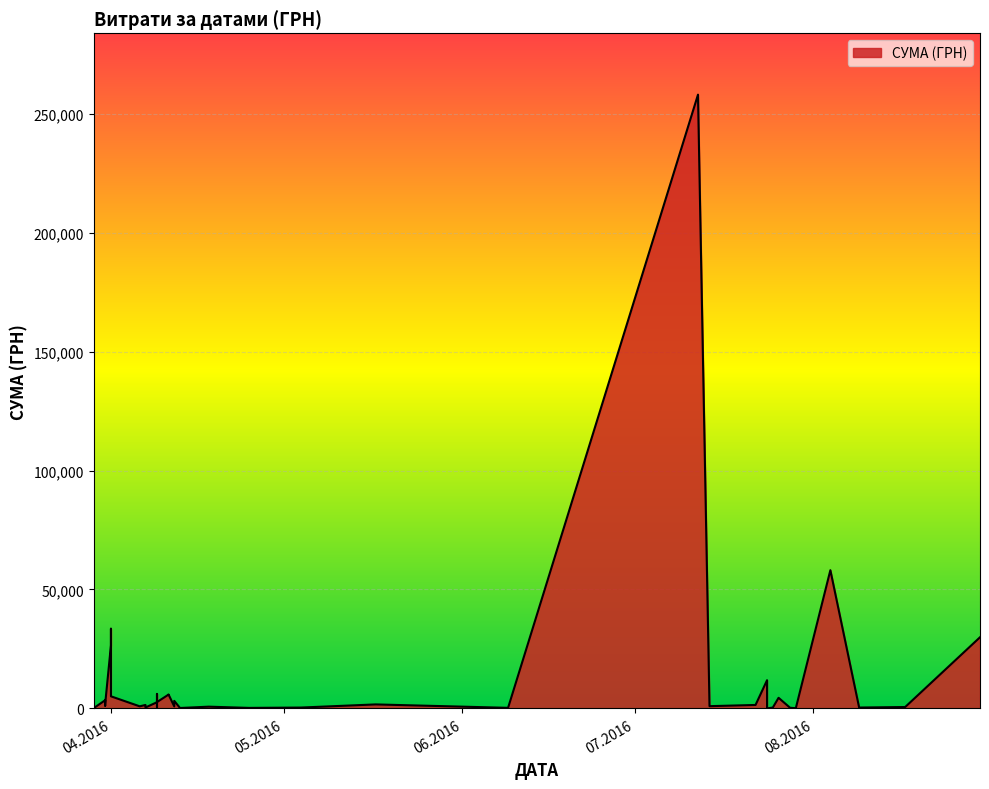

The chart shows a value of 97.8 at 29.03.2016. True or false?

True